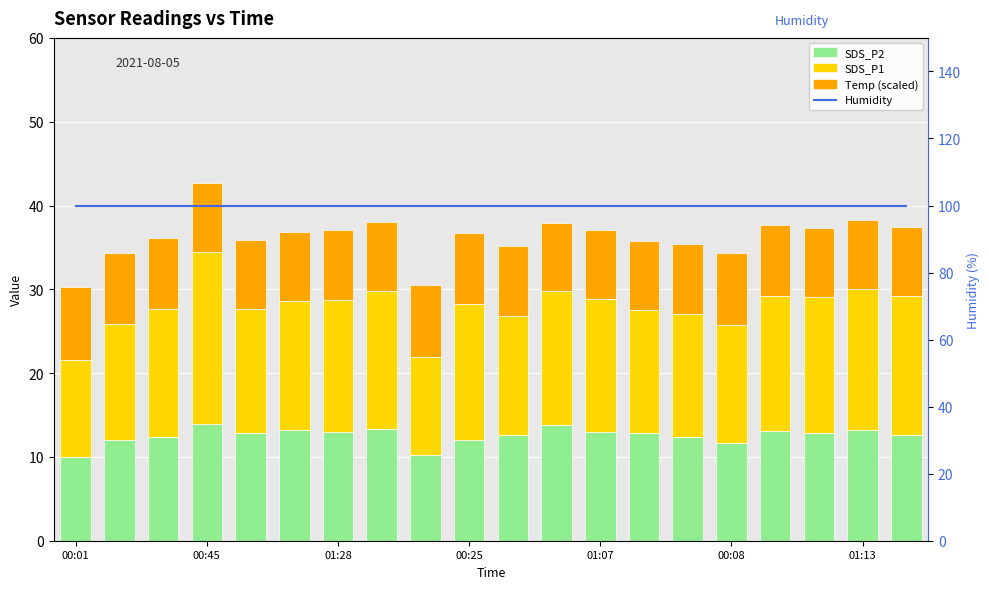

Where is SDS_P1 nearest to the value 16?

11